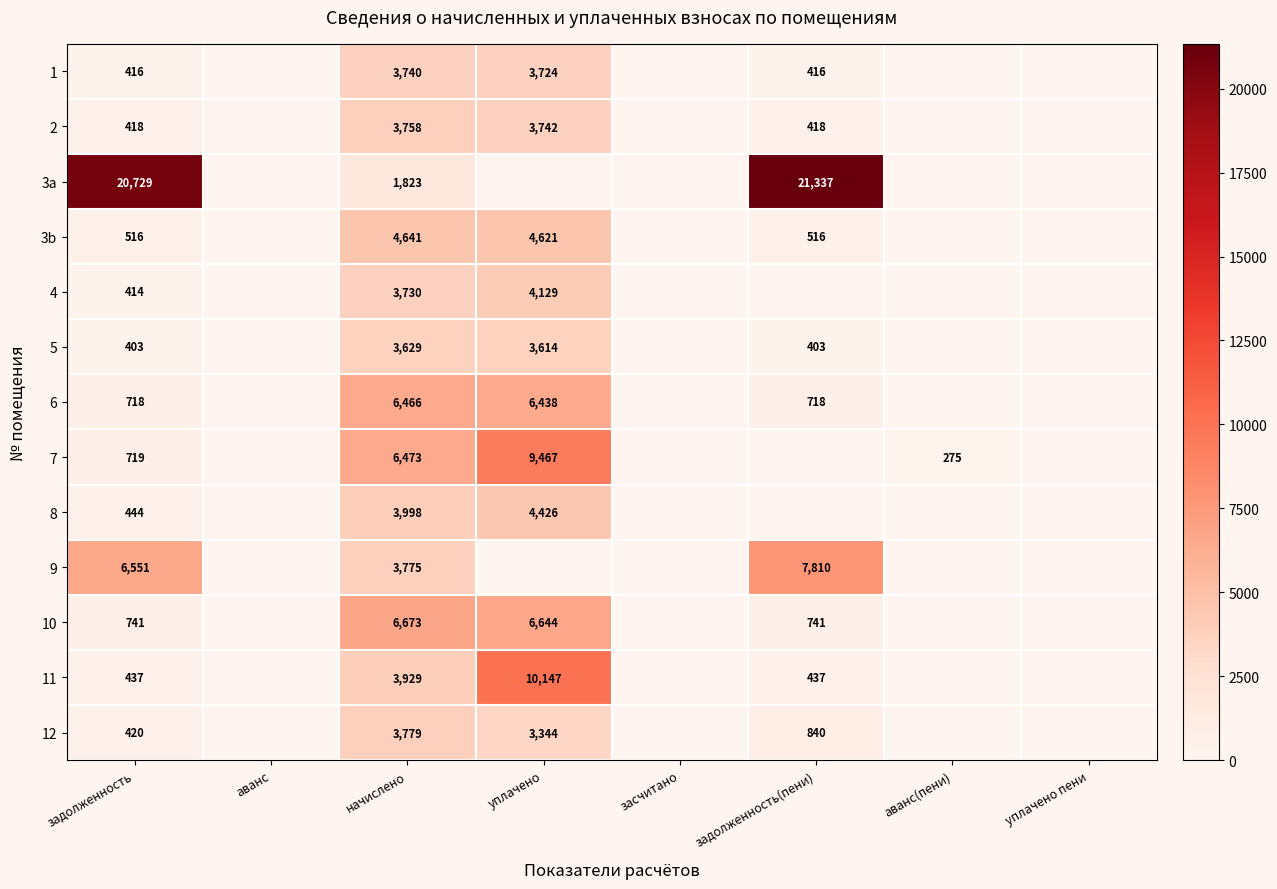

What is the greatest value displayed?

21336.8